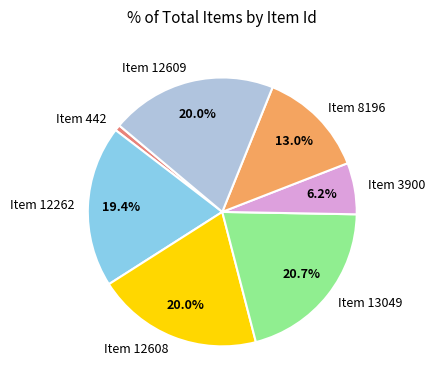

How much of the chart is everything except Item 13049?

79.3%